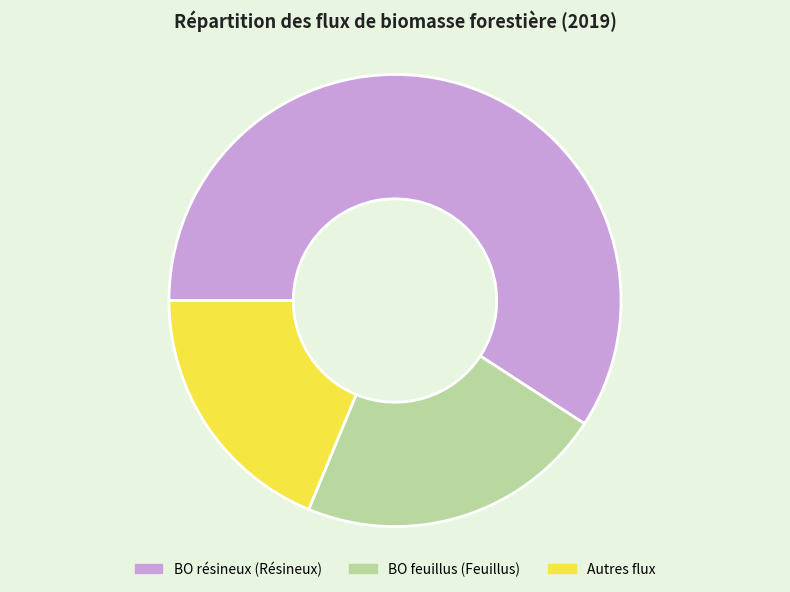

Which category has the biggest portion of the pie?

BO résineux (Résineux)